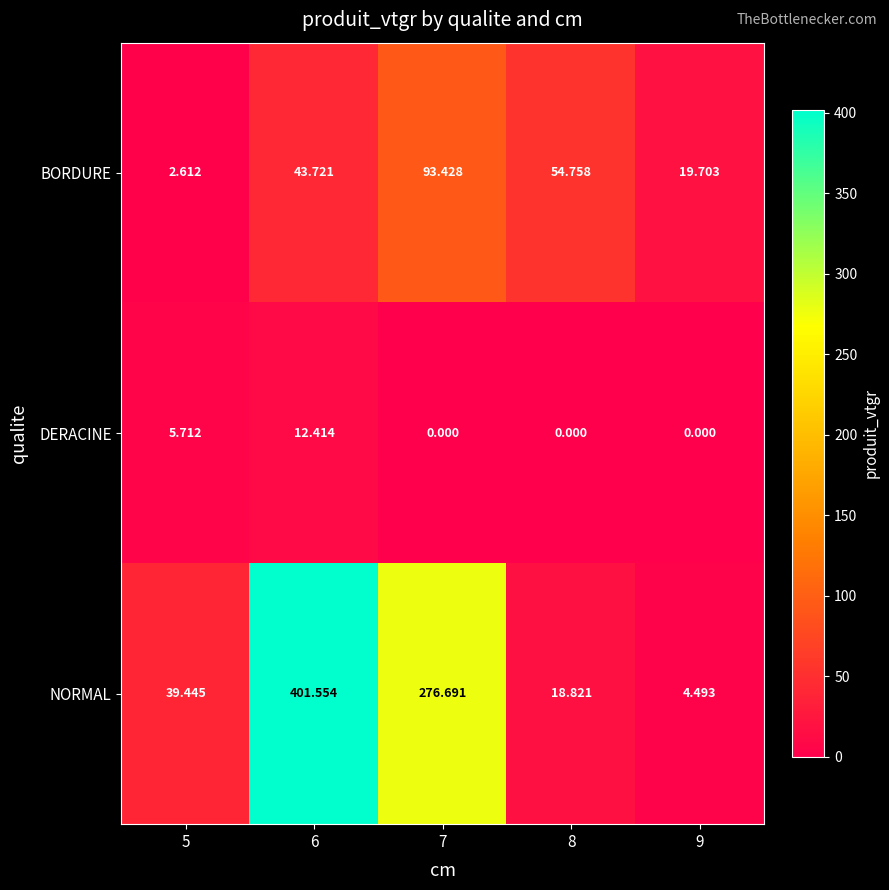

Between 5 and 6, which series saw the biggest shift?

NORMAL